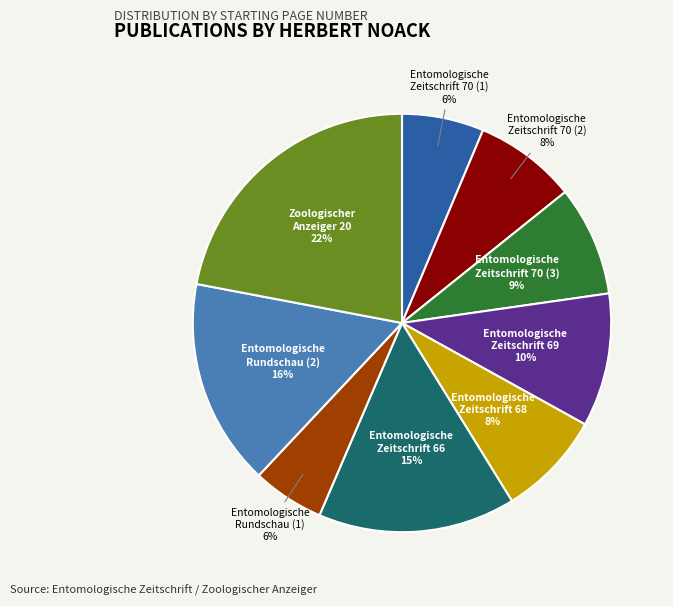

Is it true that Zoologischer Anzeiger 20 is 14% of the pie?

False